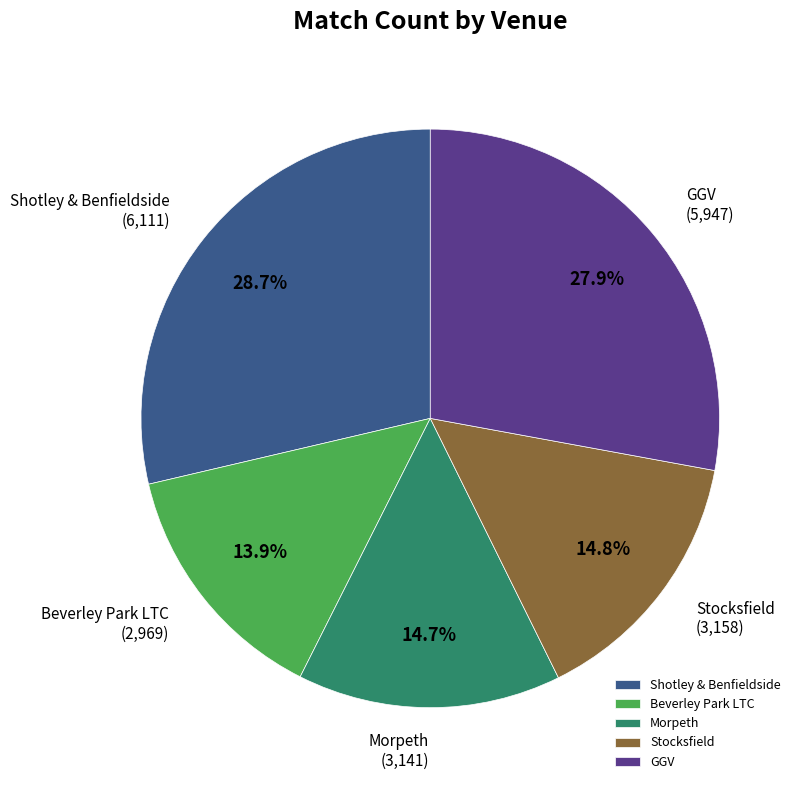

To the nearest percent, what portion does GGV represent?

28%